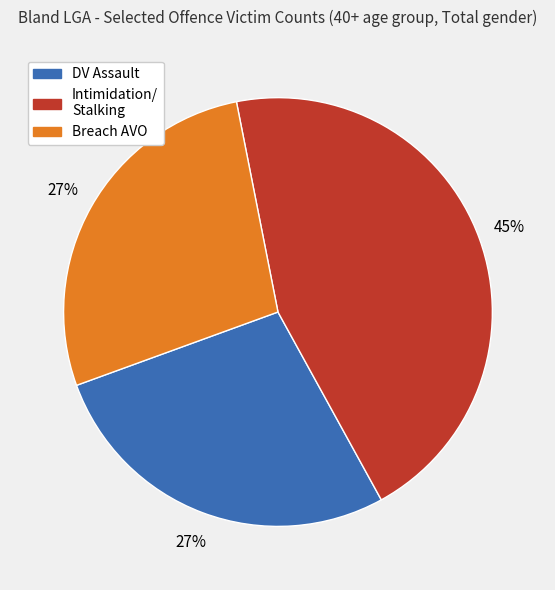

To the nearest percent, what is the average slice percentage?

33%